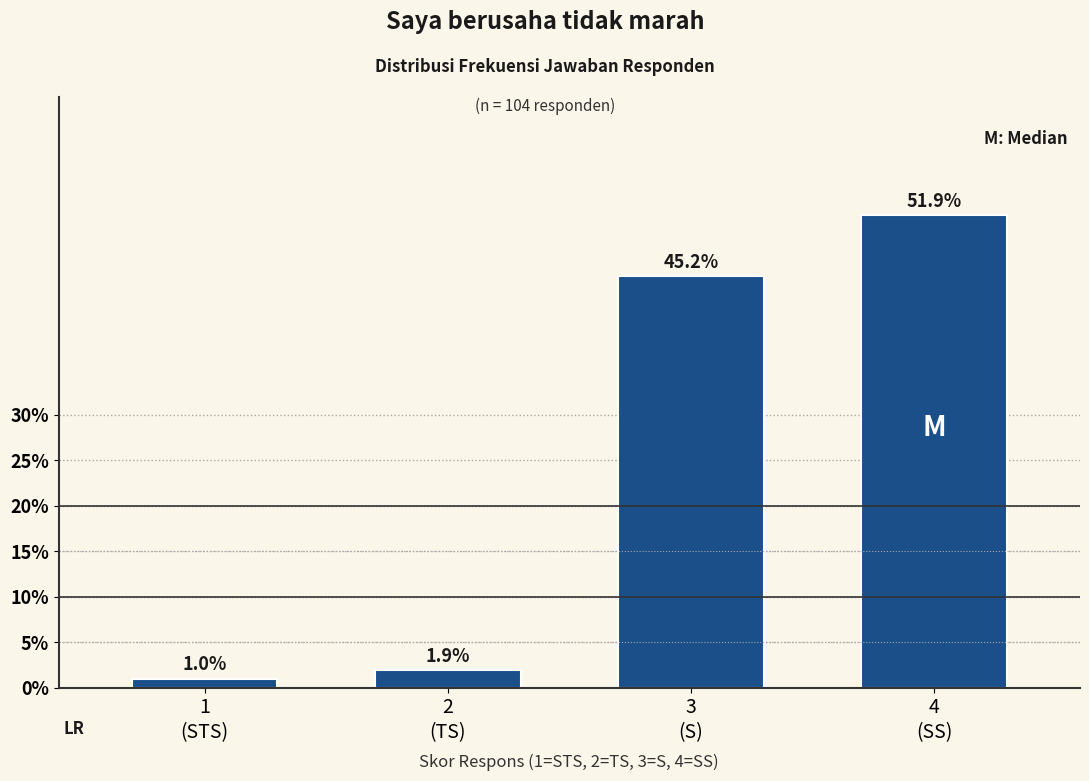

Reading left to right, what are all the values shown in this chart?

1.0	1.9	45.2	51.9